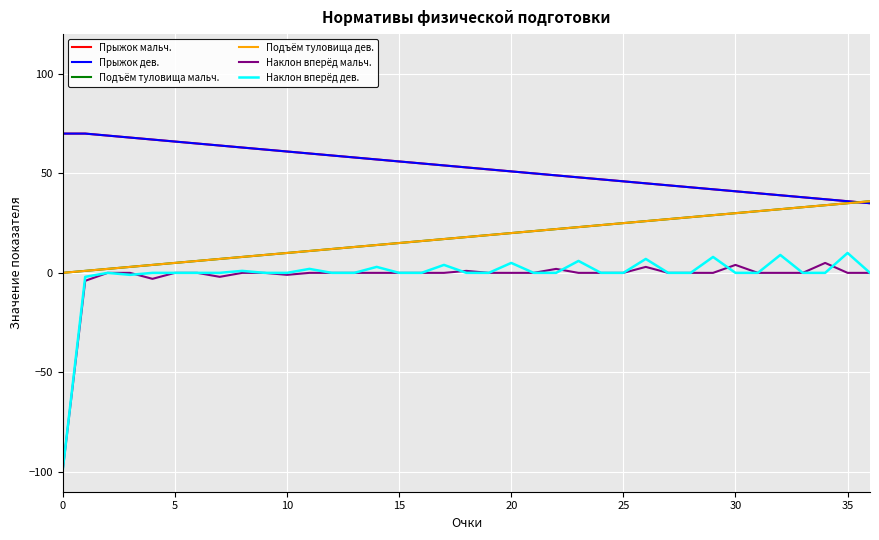

Does the chart have visible grid lines?

Yes